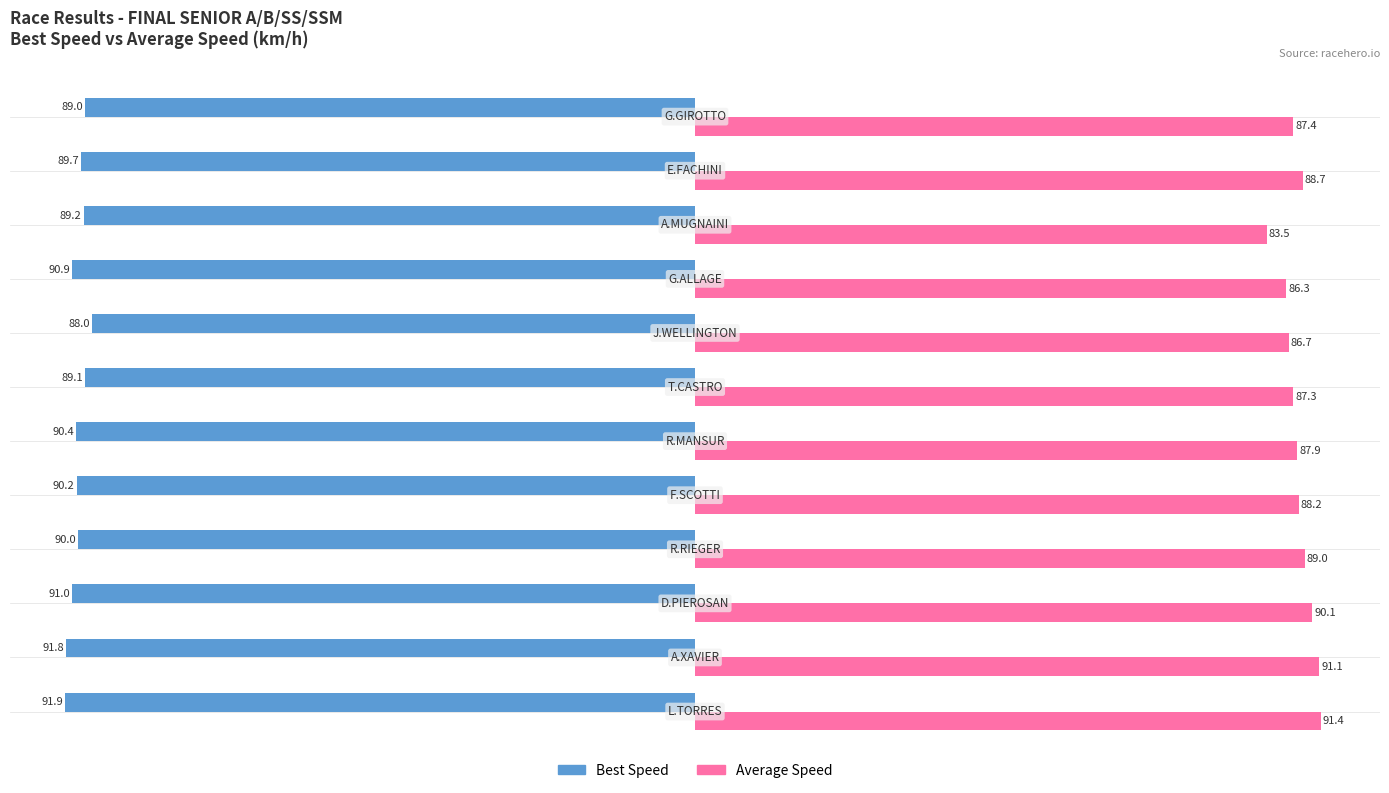

What is the difference between the second highest and minimum values in the Average Speed series?

7.6